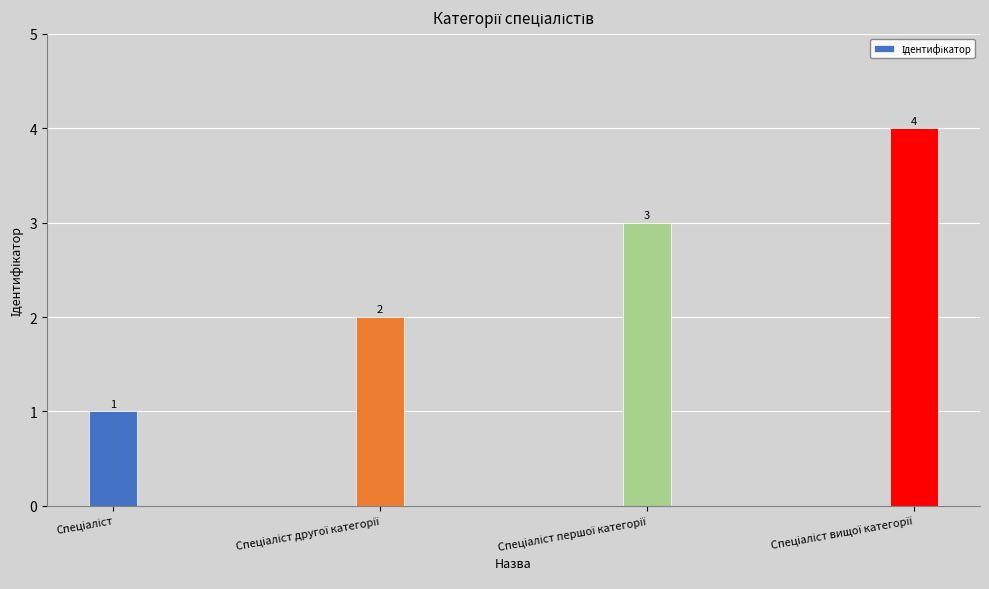

Reading left to right, what are all the values shown in this chart?

1	2	3	4